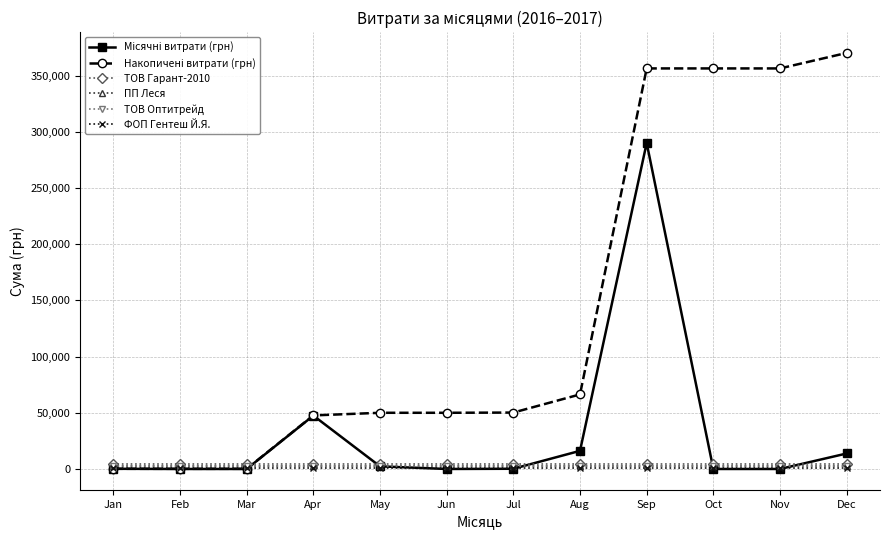

At which category is the sum across all series the highest?

Sep